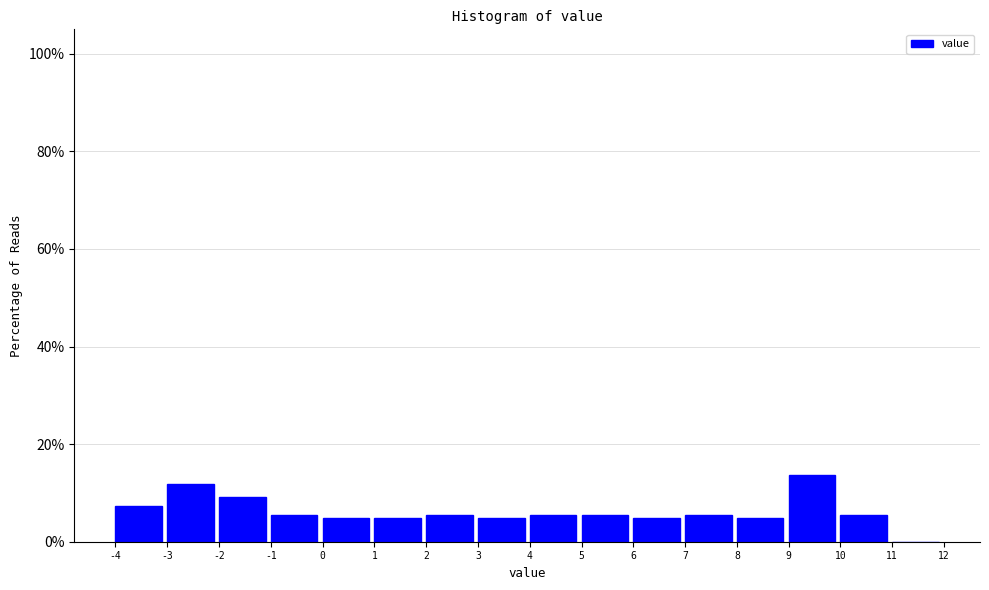

How tall is the bar that spans 5 to 6 on the x-axis? The values are not printed on the chart, so give them approximately, as read against the axis.

6